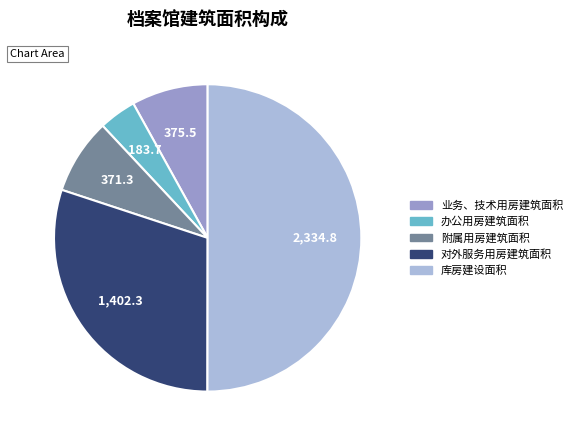

The 对外服务用房建筑面积 slice represents 30% of the pie. True or false?

True